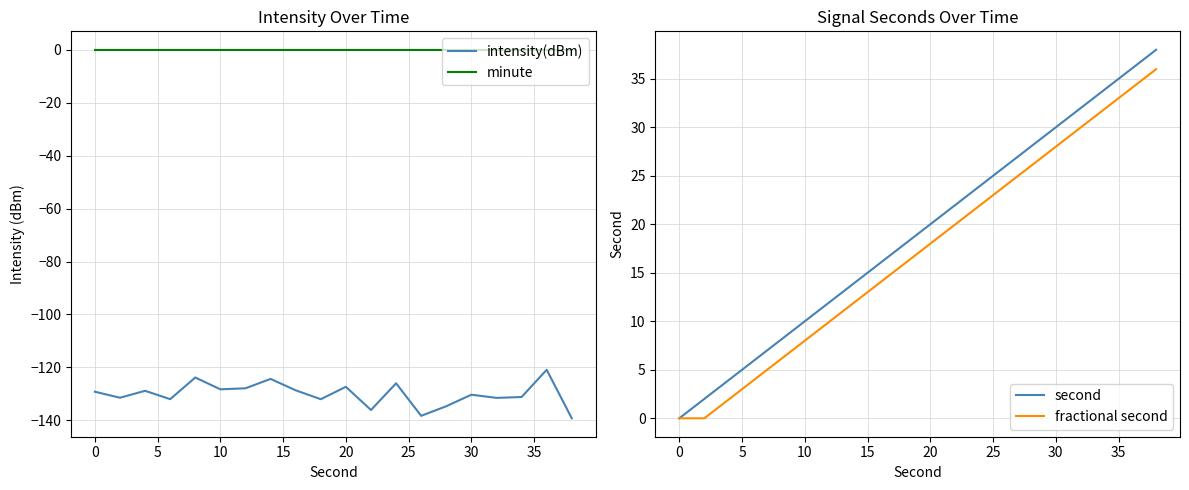

Is it true that intensity(dBm) equals -69.9 at 10?

False